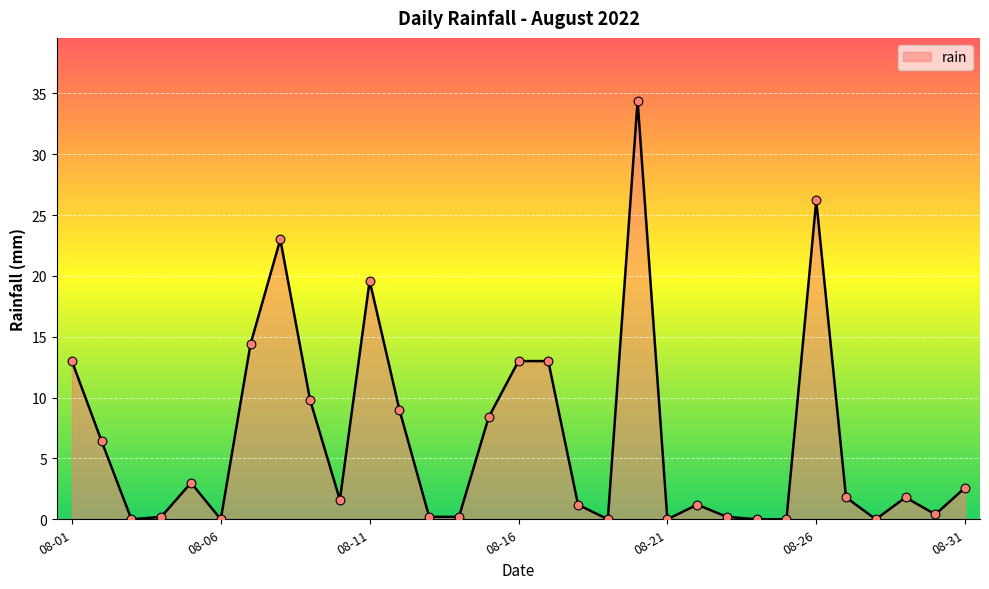

What is the greatest value displayed?

34.4